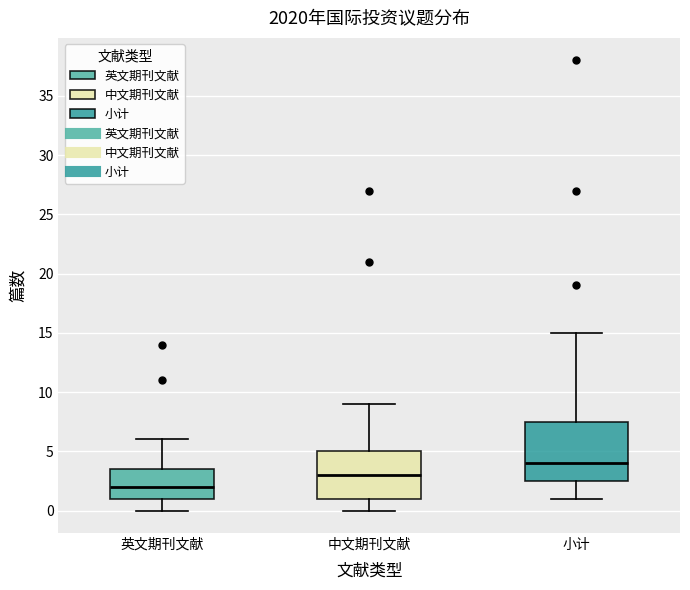

Comparing the boxes themselves (not the whiskers), which one is the tallest?

小计